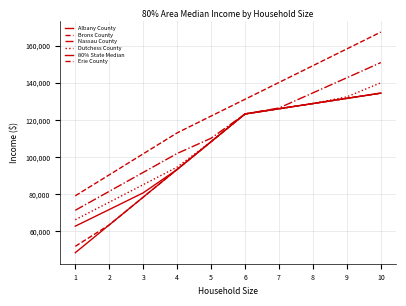

Which has a higher value, 9 or 7?

9